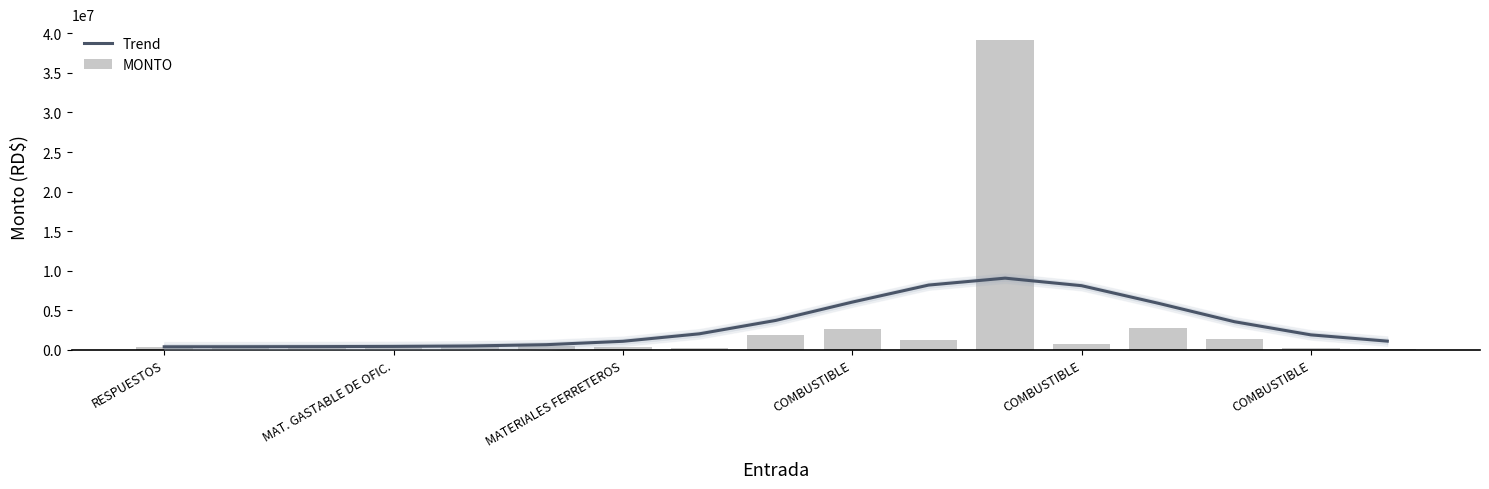

What is the value of the MONTO bar at the 12th from the left?

39197300.0